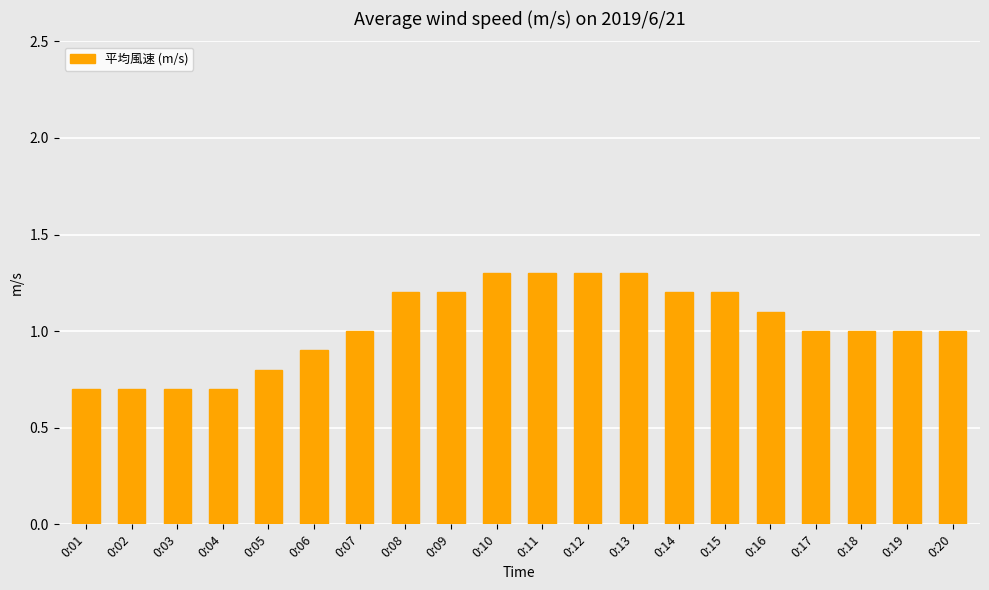

Does the chart contain any negative values?

No